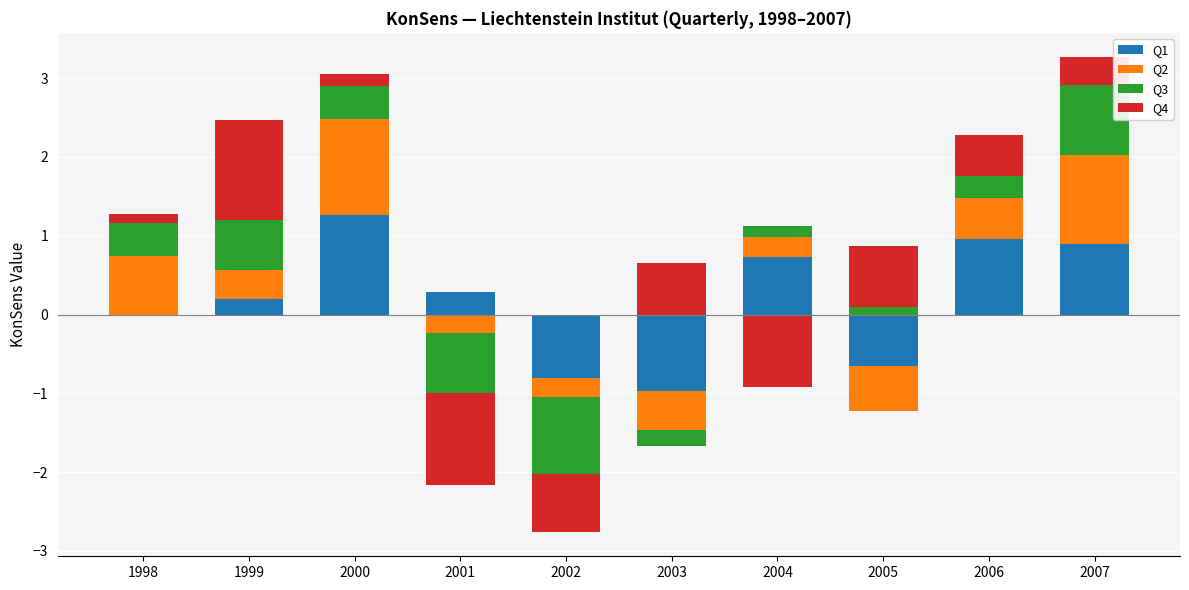

Rank the series by their maximum value, from lowest to highest.

Q3, Q2, Q1, Q4